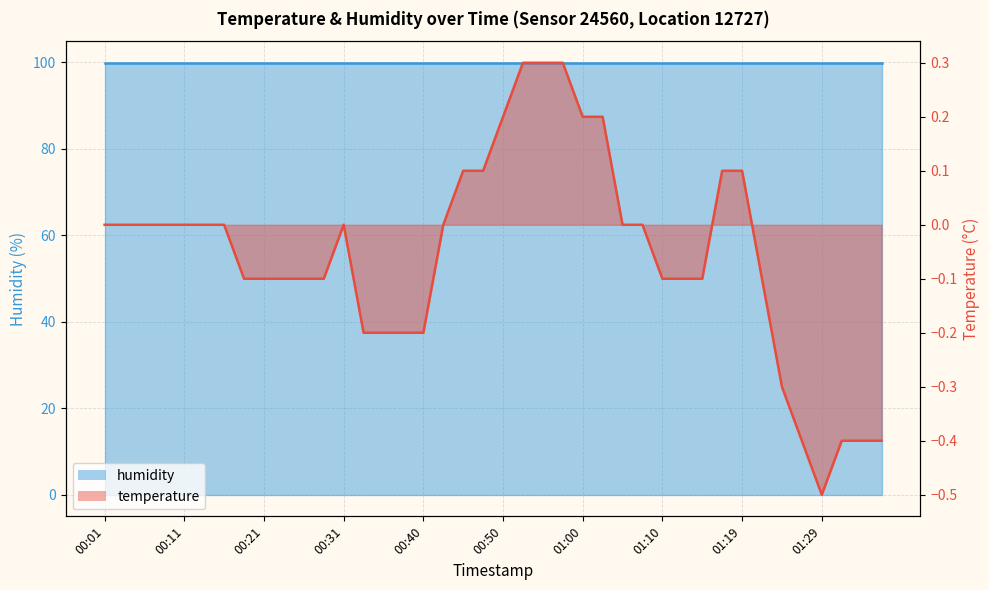

Does the chart display data point markers on the line(s)?

No